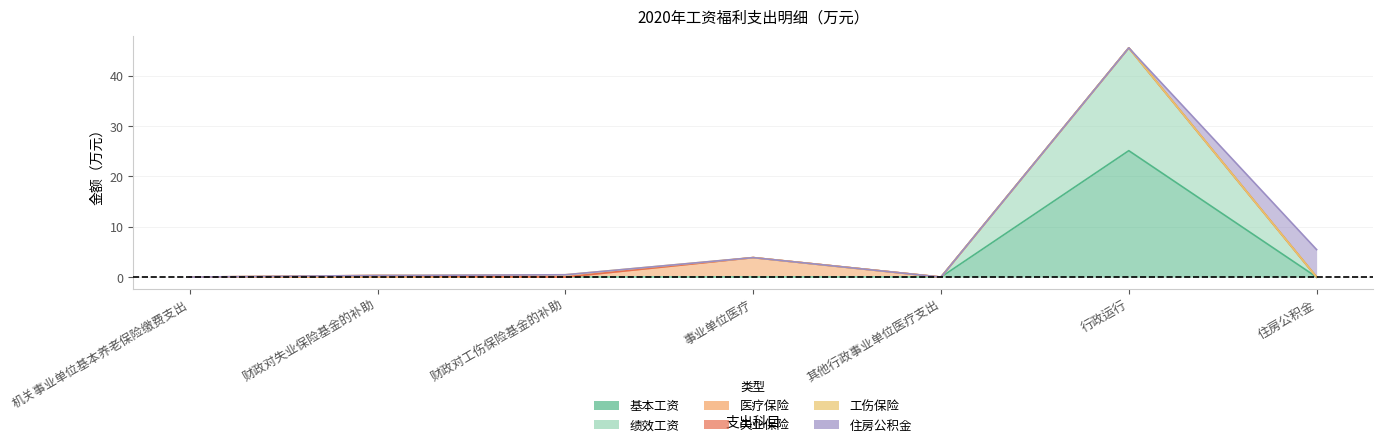

What position from the right is 其他行政事业单位医疗支出?

3